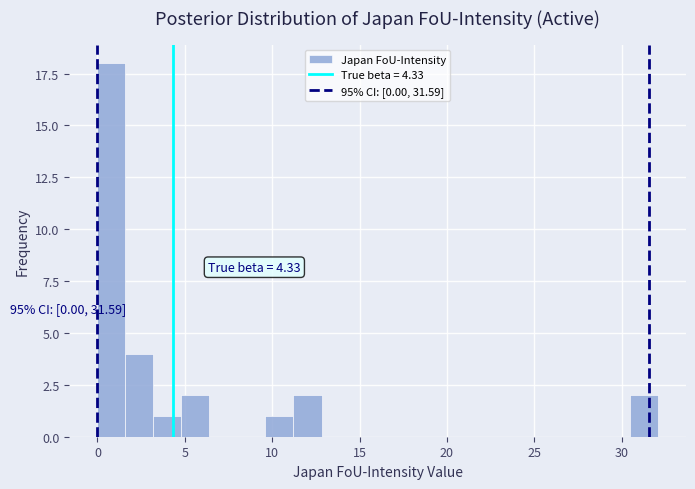

Read against the x-axis, roughly where is the centre of the tallest bar?

1.0